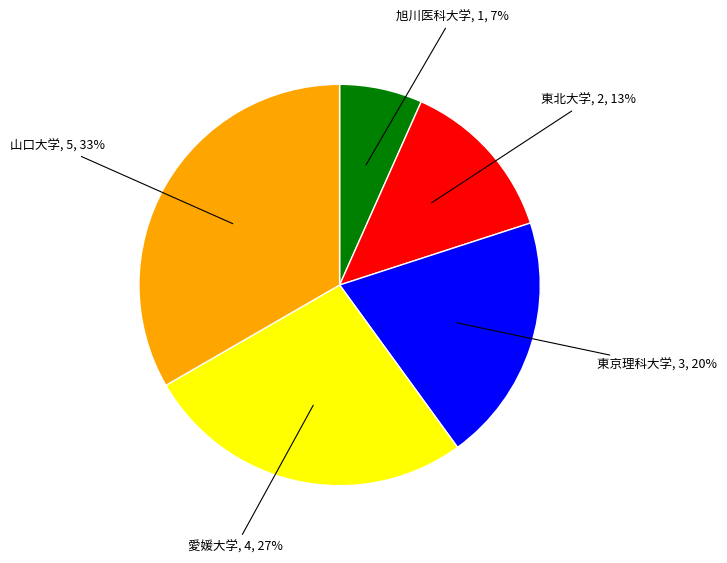

True or false: 旭川医科大学 accounts for 1% of the total.

False